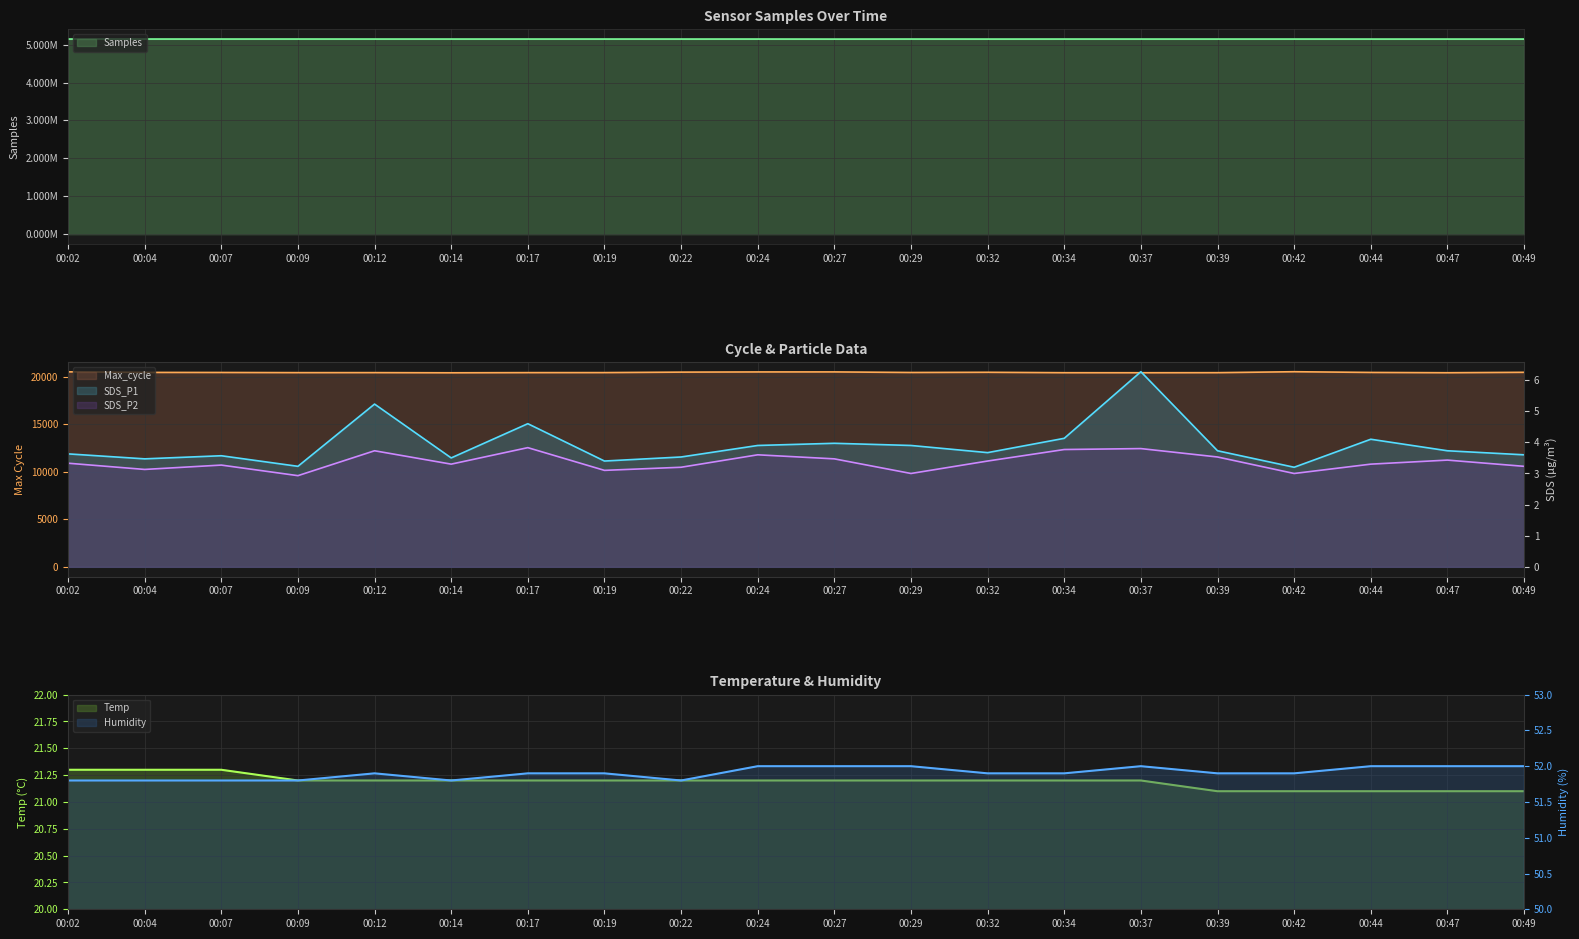

How many interior local peaks does the Samples series have?

8